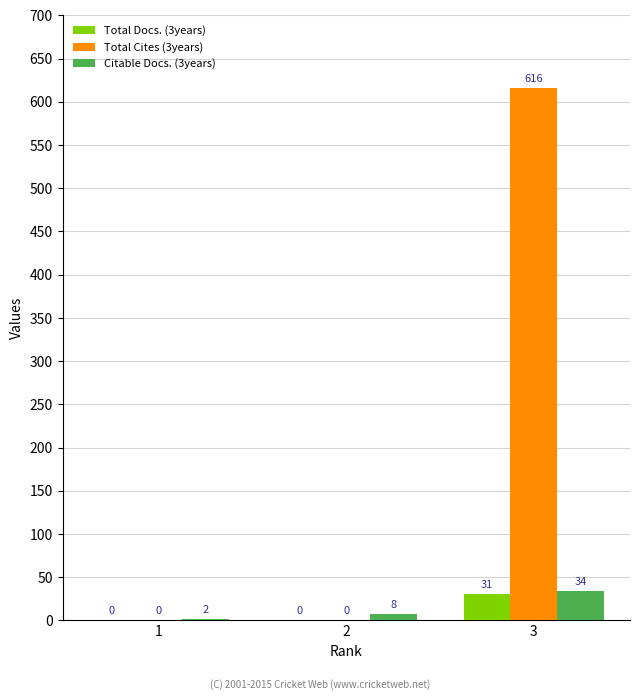

What is the sum of the Total Cites (3years) values at 1 and 3?

616